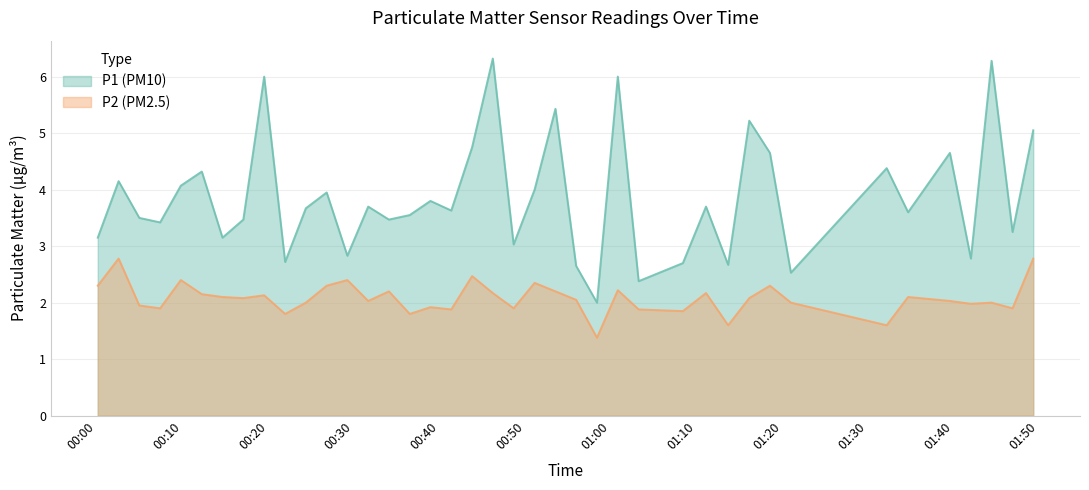

True or false: P2 has a value of 2.0 at 2023-07-20T00:31:39.

True